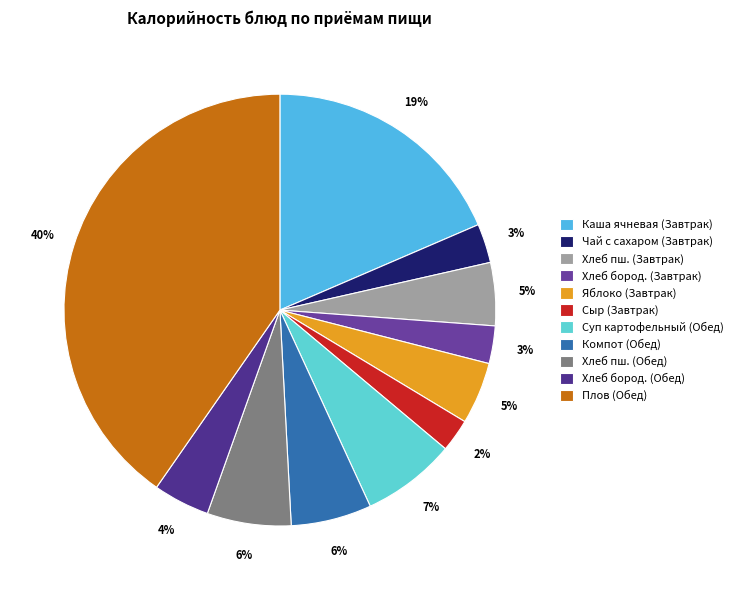

Is there any slice that represents more than half of the pie?

No